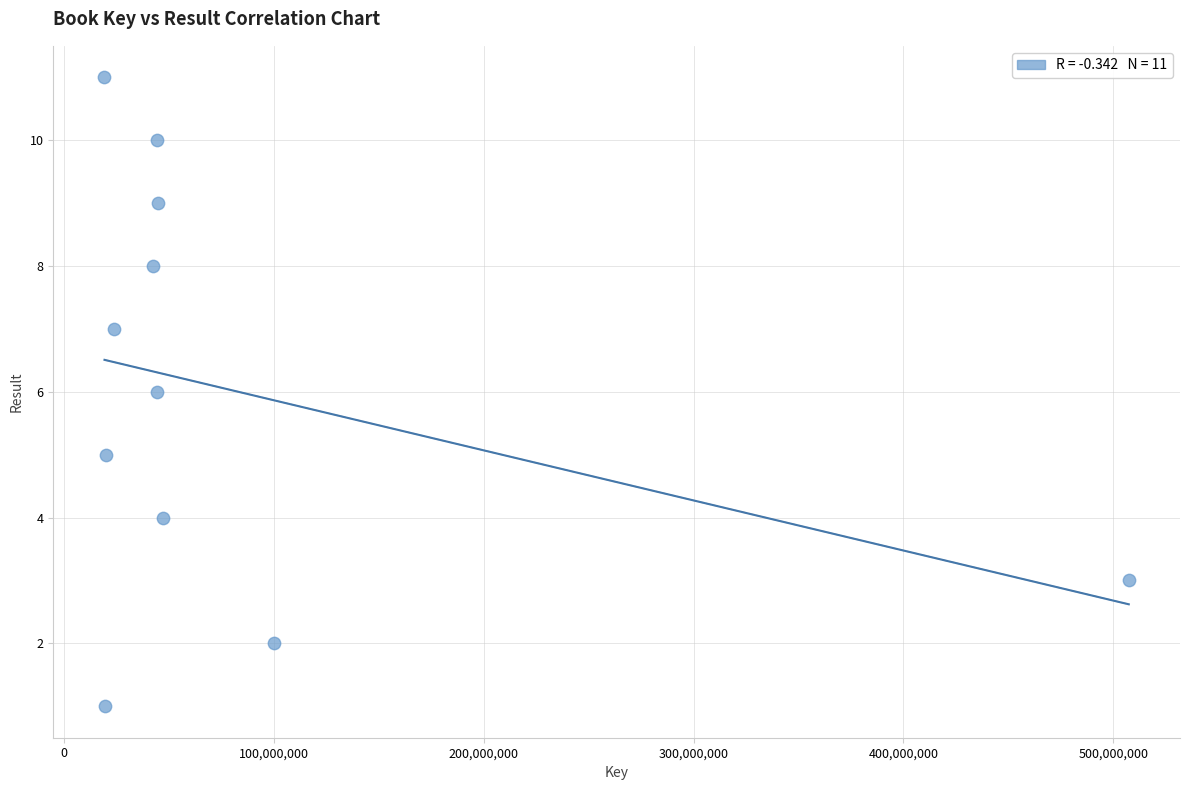

What is the range of Y values (max minus min)?

10